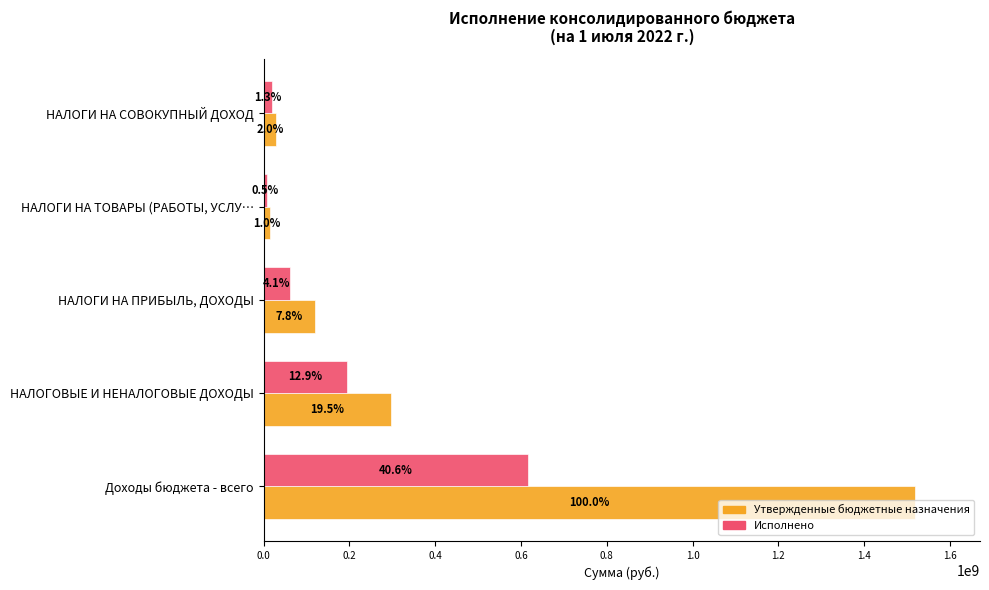

What are all the series names shown in the legend?

Утвержденные бюджетные назначения, Исполнено